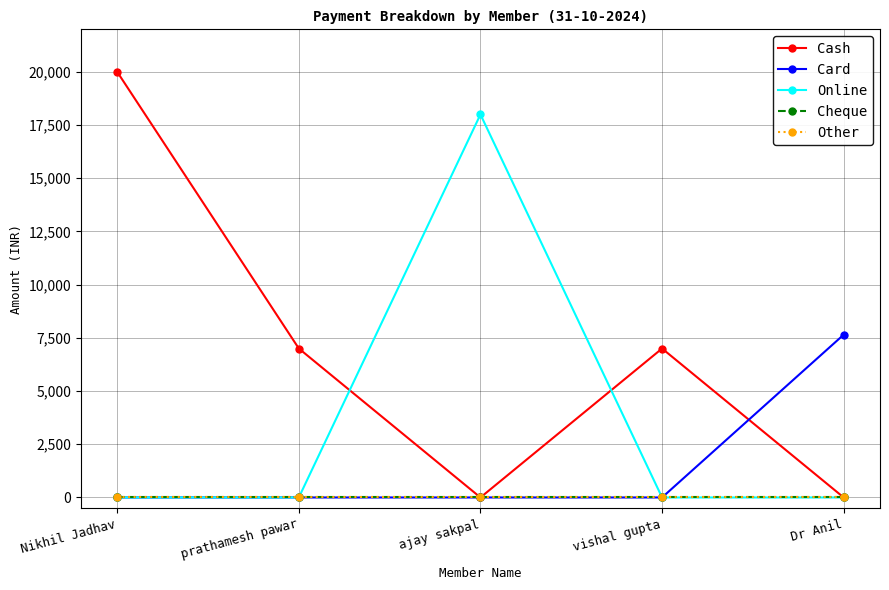

True or false: Cheque and Online intersect in this chart.

False